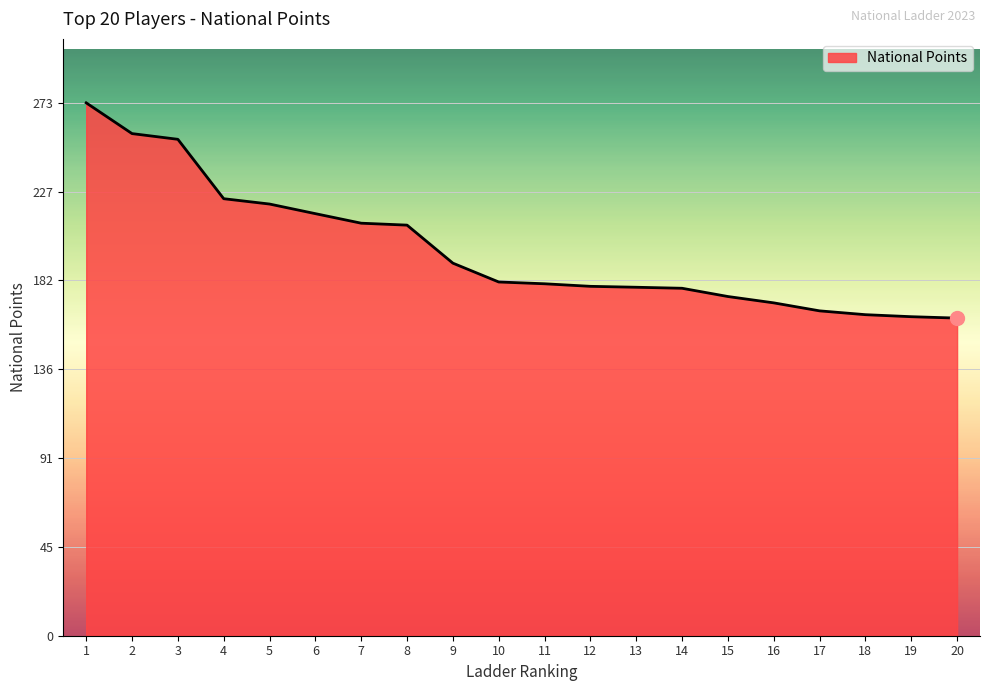

What is the change in value from 8 to 17?

-43.9